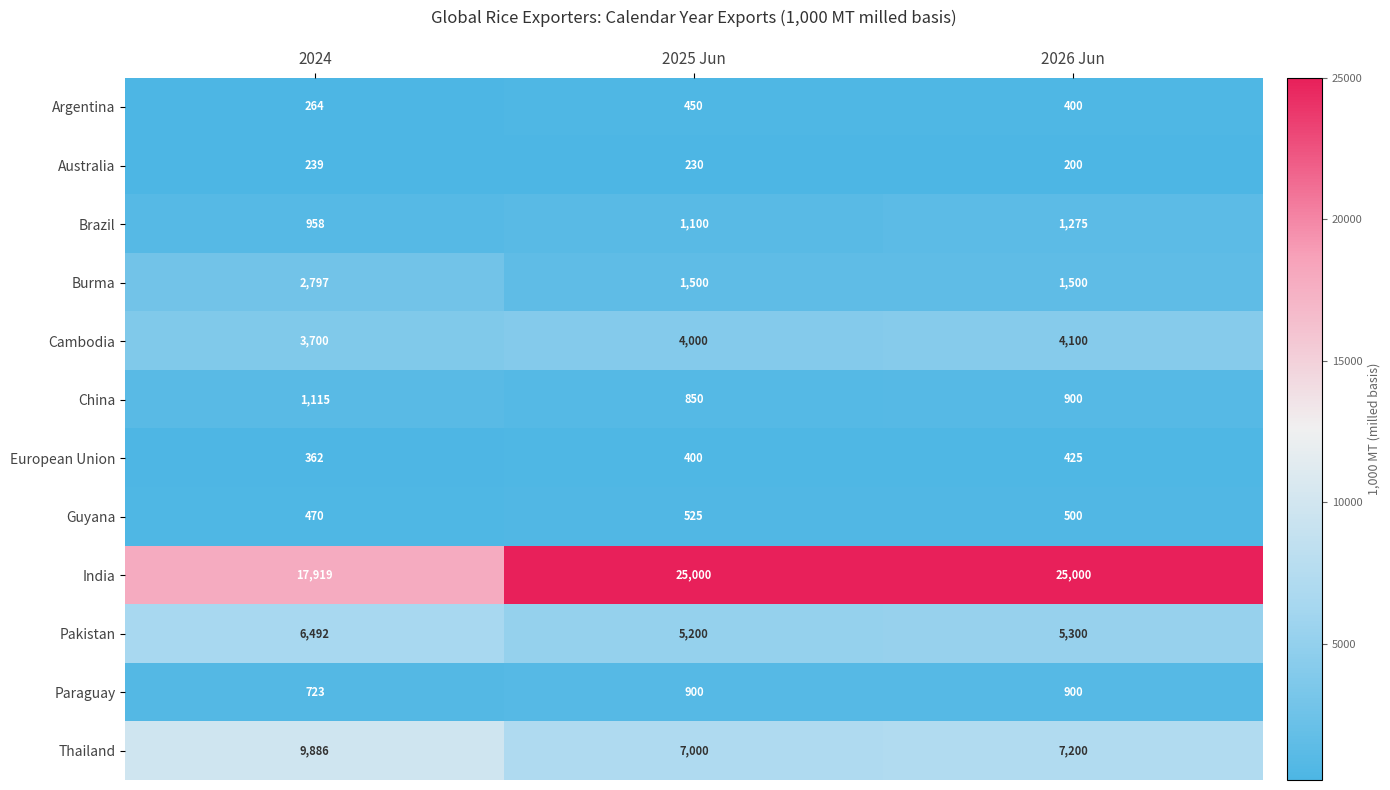

What is the maximum value shown in the chart?

25000